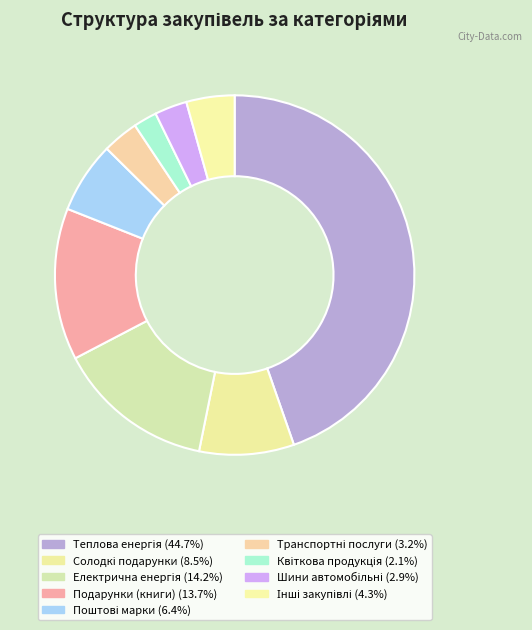

Is there any slice that represents more than half of the pie?

No